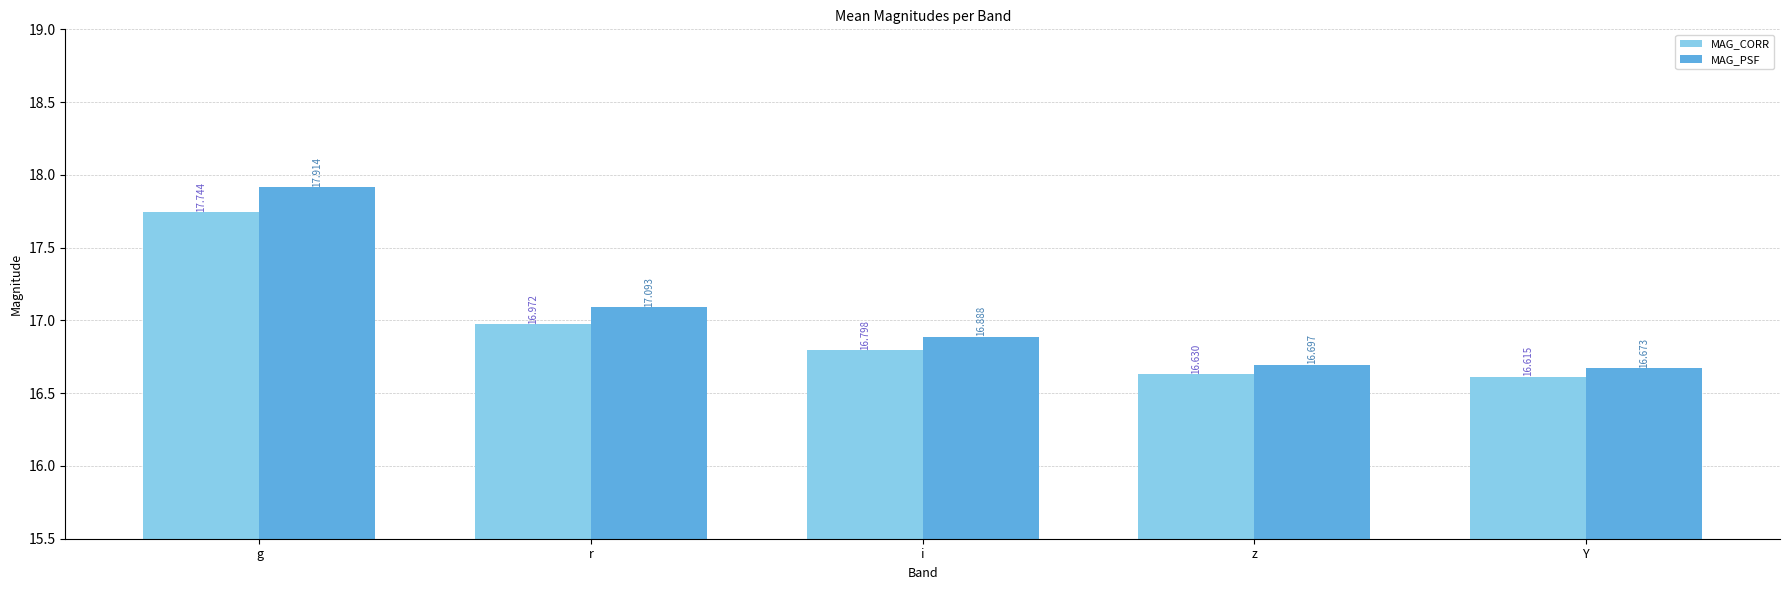

What is the greatest value displayed?

17.9